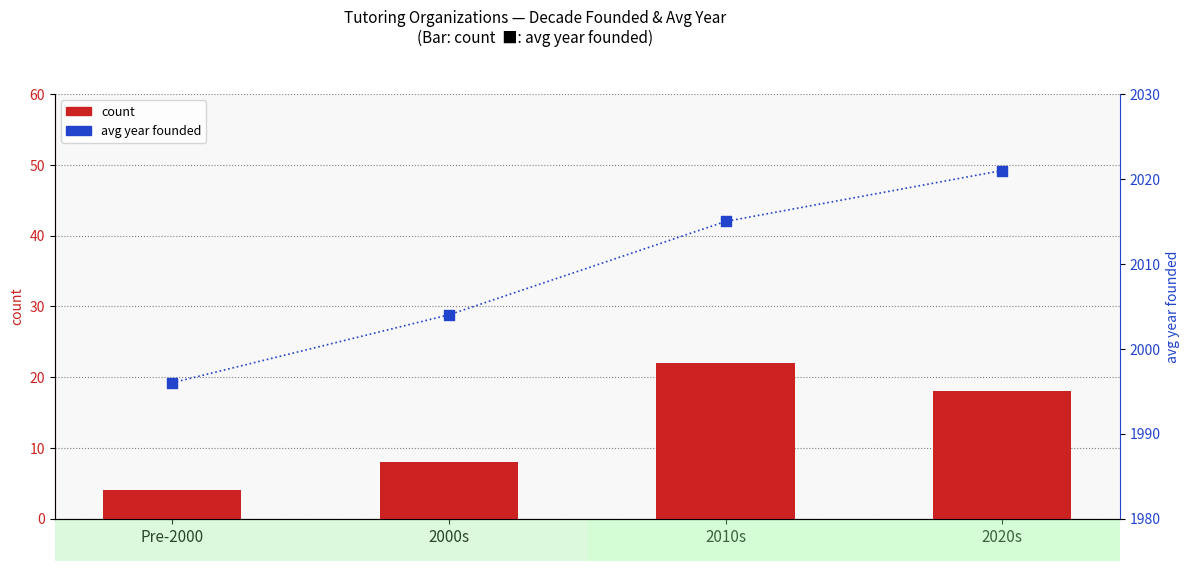

What are all the series names shown in the legend?

count, avg year founded